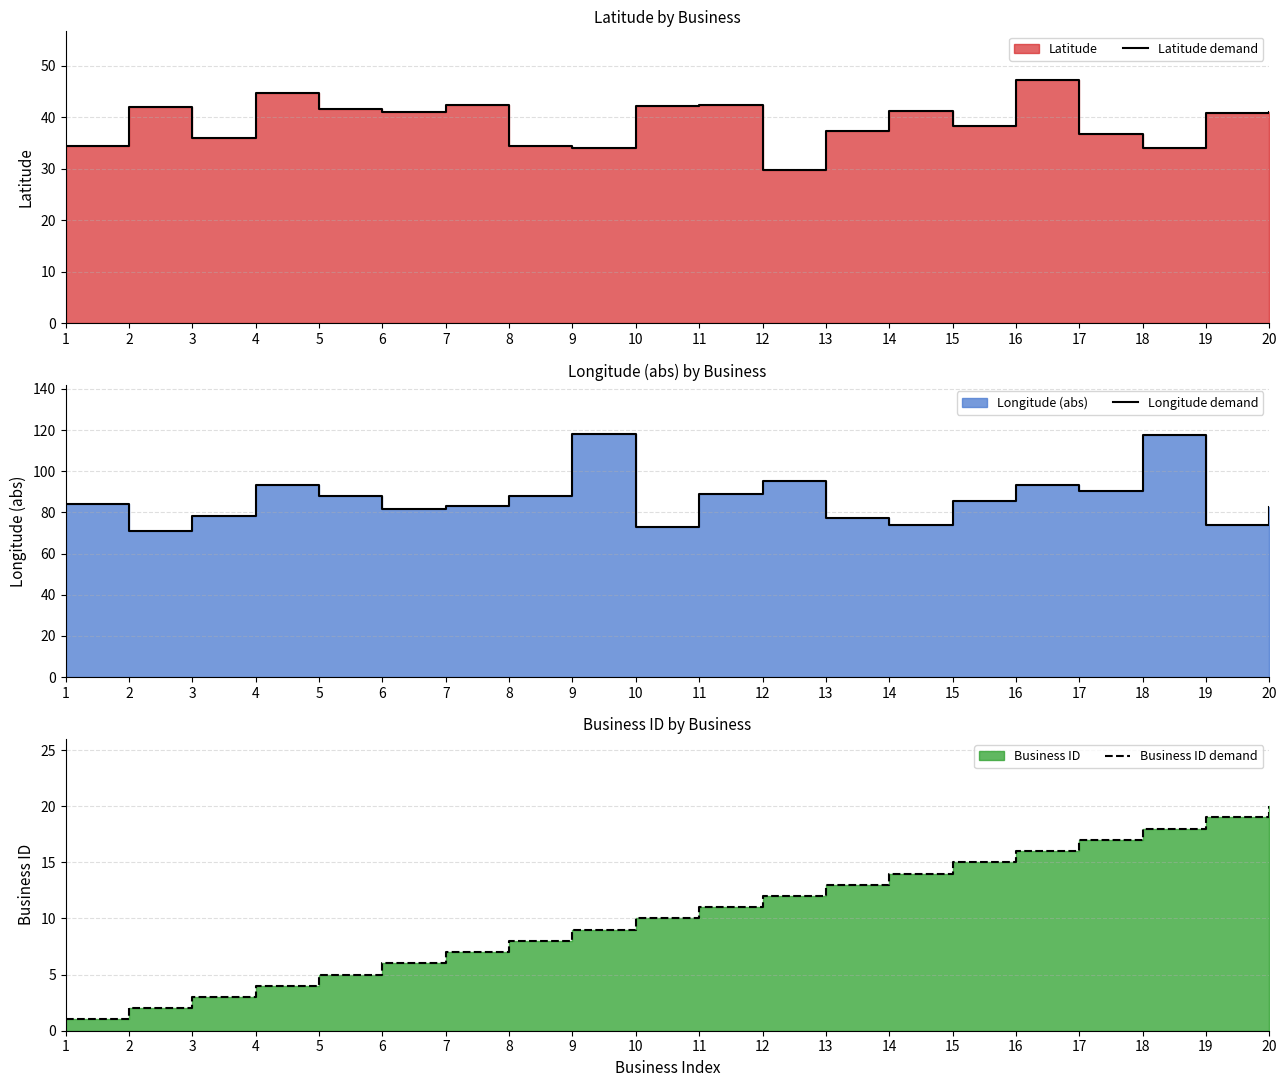

Which category has the lowest value in the Business ID demand series?

1